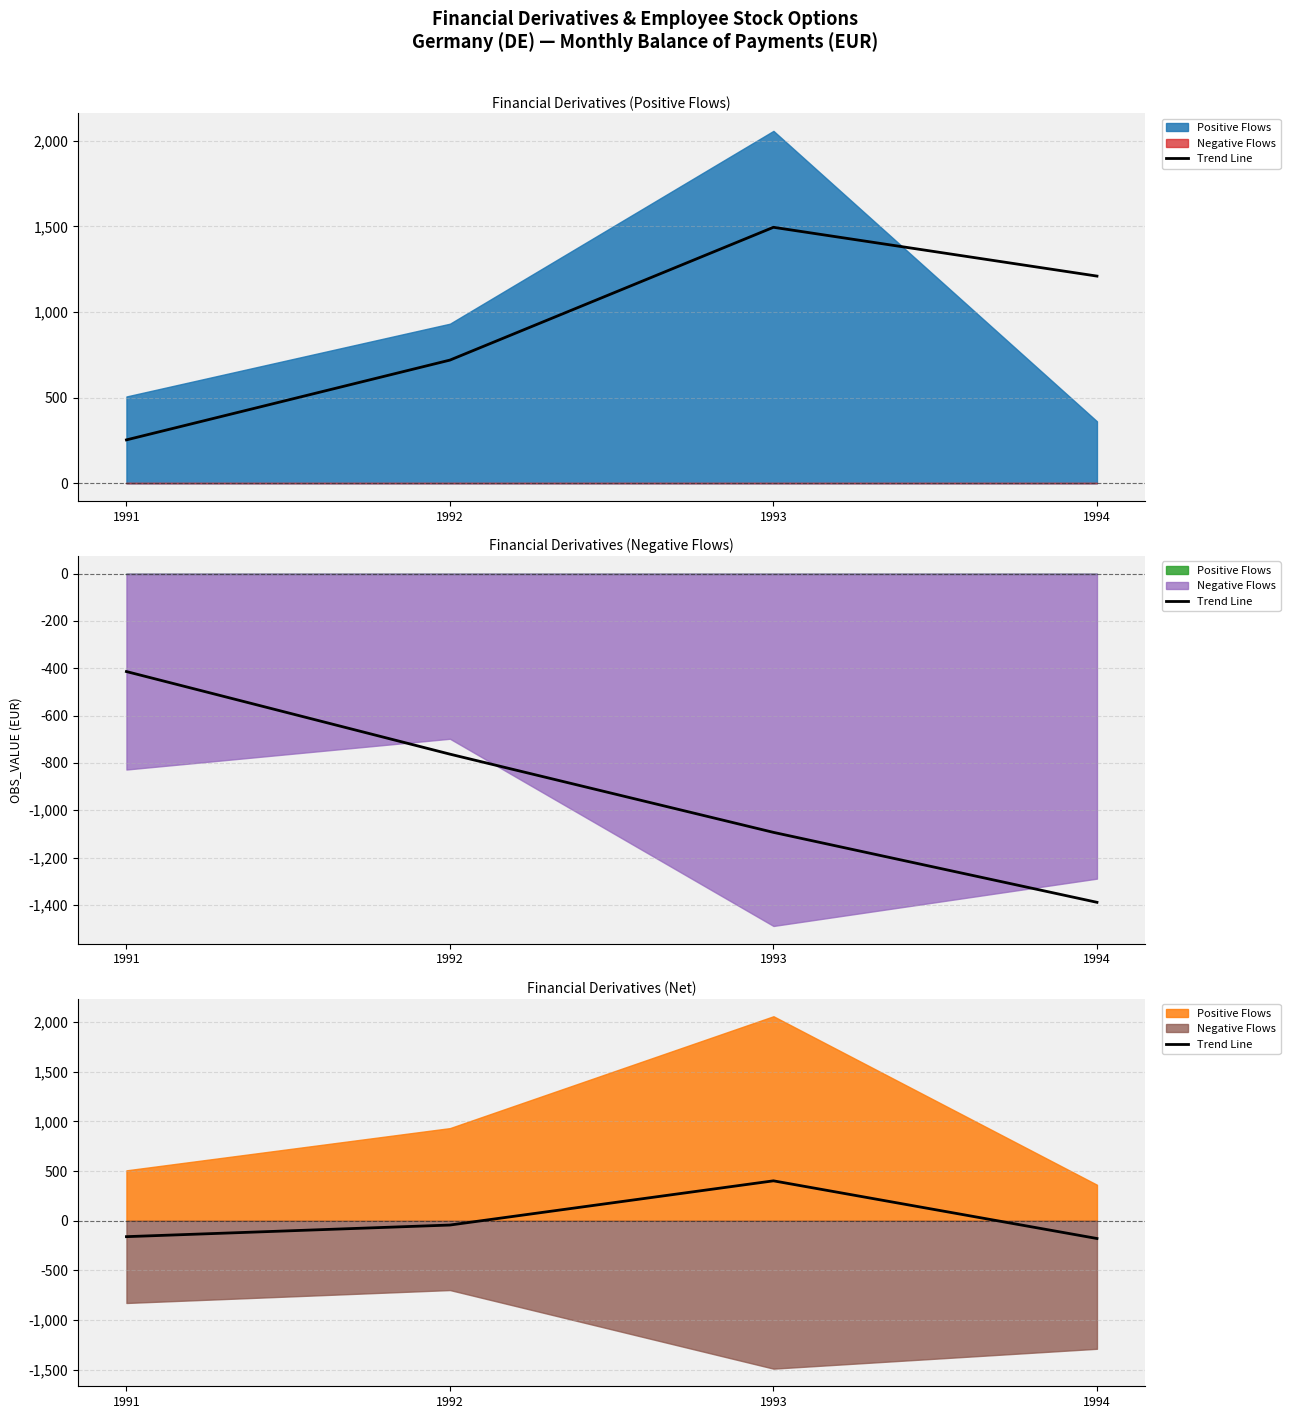

List the labels in order of value, smallest first.

1994, 1991, 1992, 1993